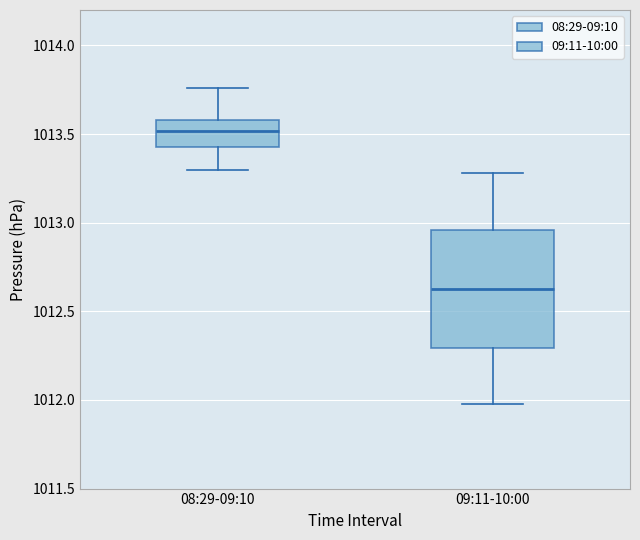

Where is the lower edge of the box for 09:11-10:00 on the y-axis? The values are not printed on the chart, so give them approximately, as read against the axis.

1012.30